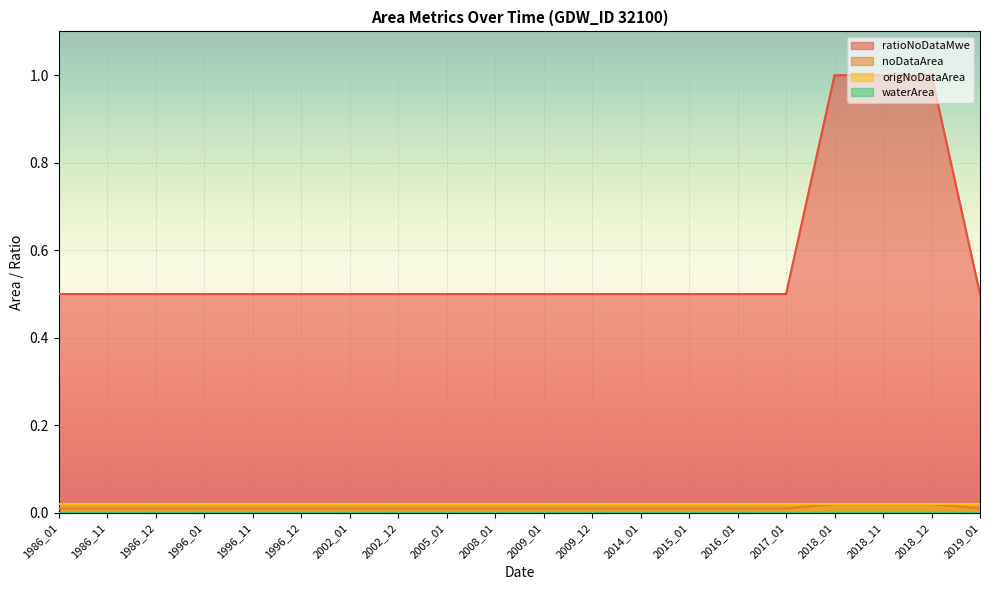

True or false: noDataArea and ratioNoDataMwe cross at least once.

False